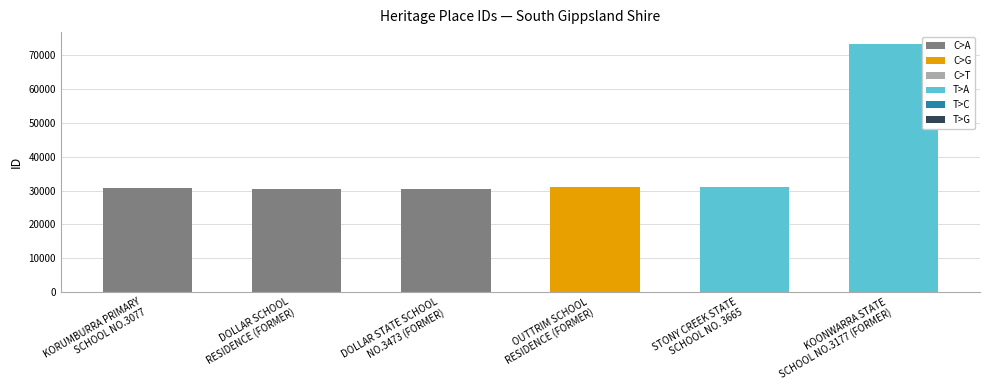

What is the value of the 4th bar from the left?

30931